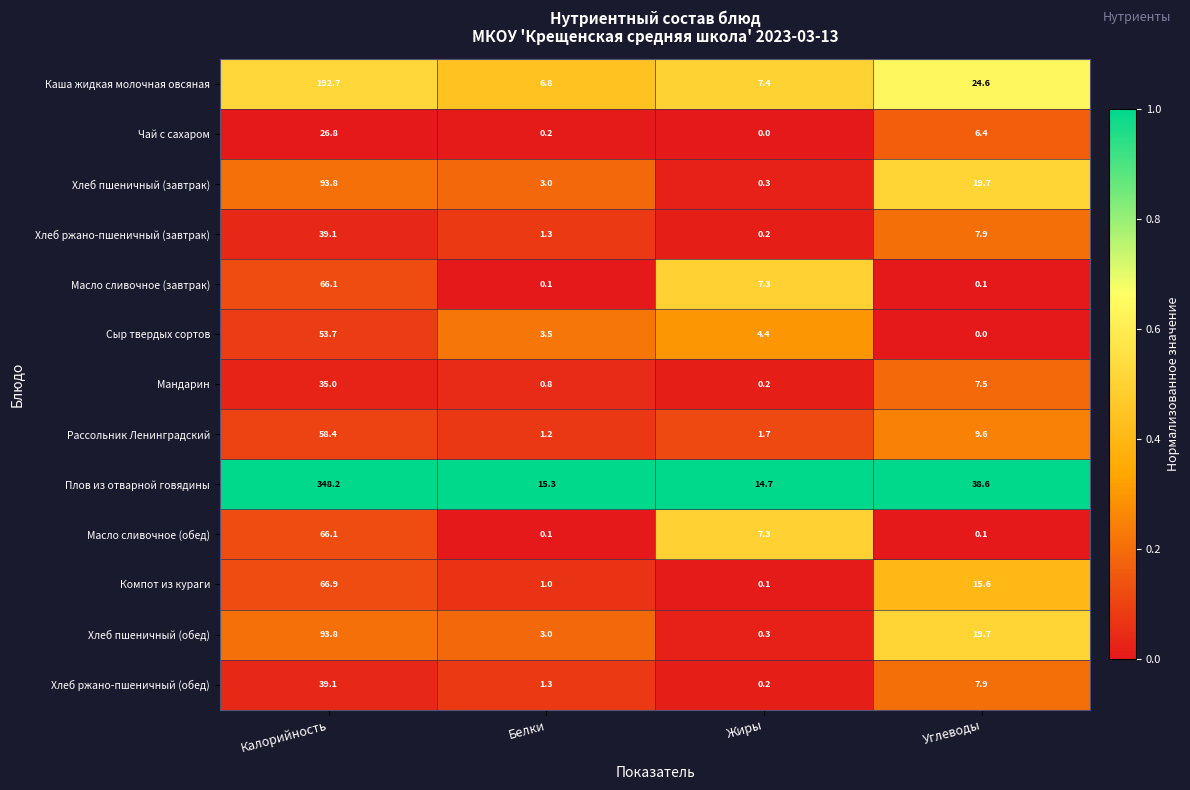

Which series has the widest spread of values?

Плов из отварной говядины